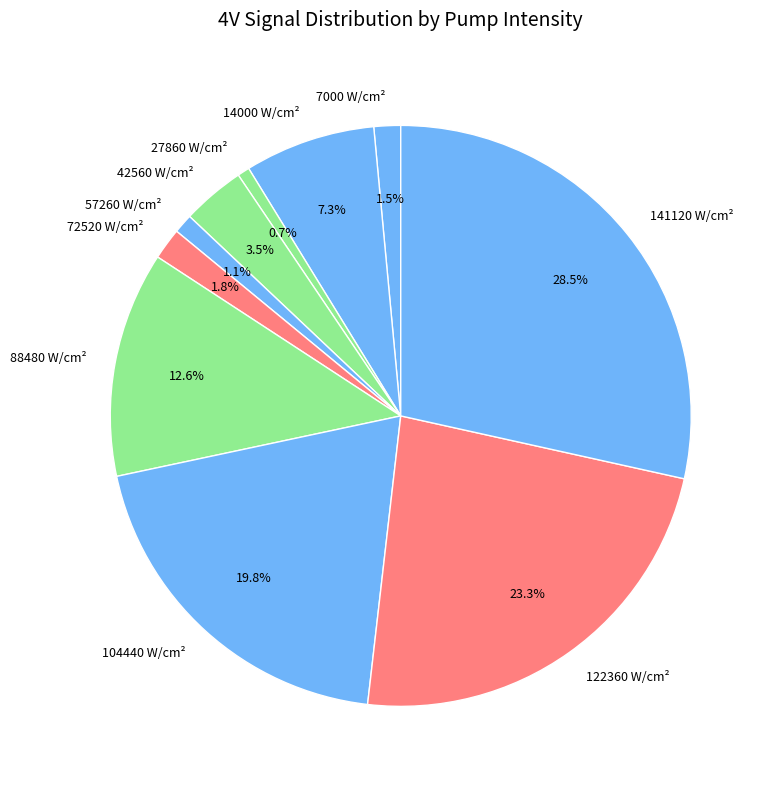

What percentage is the 27860 slice, to the nearest percent?

1%